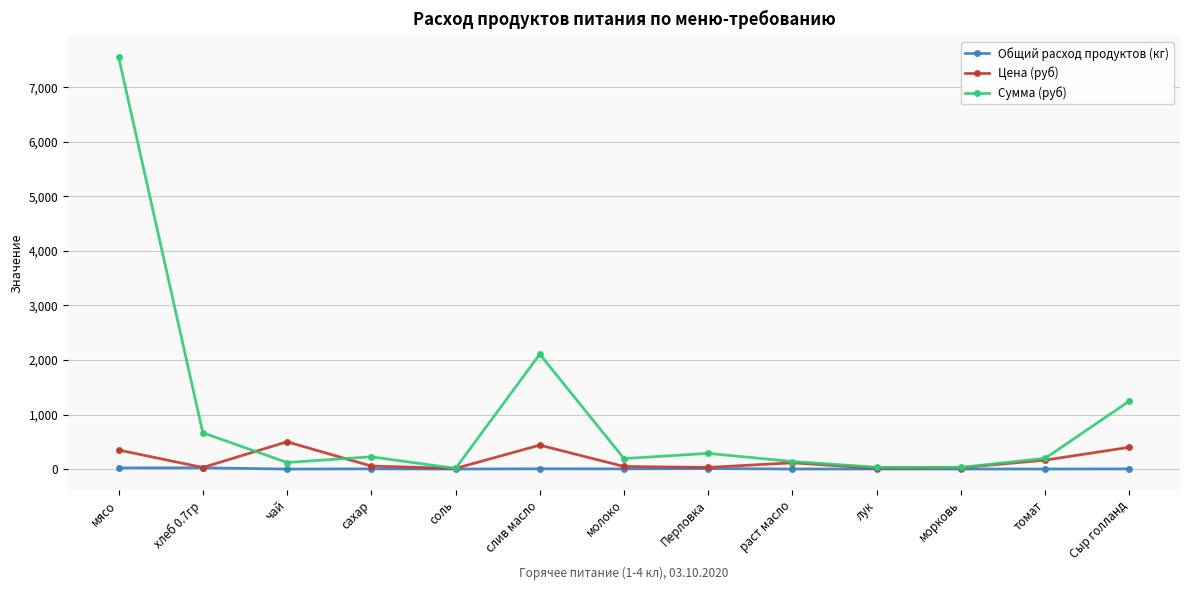

Between мясо and сахар, which series saw the biggest shift?

Сумма (руб)